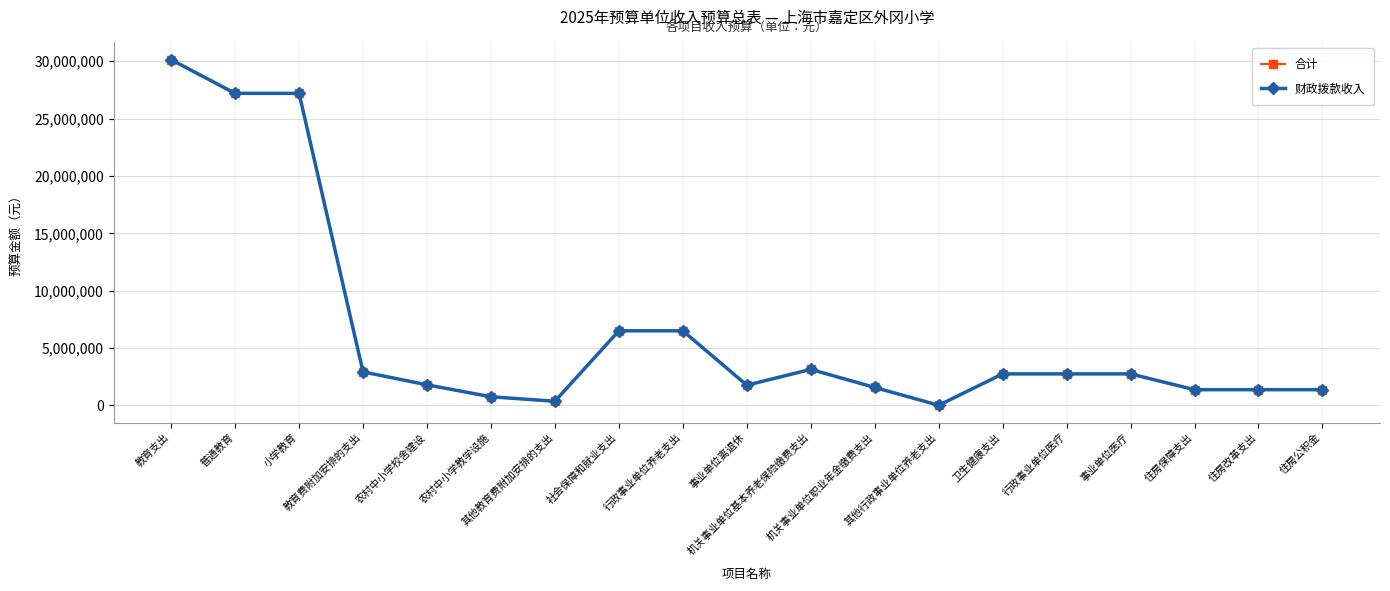

Is the value of 财政拨款收入 at 住房公积金 greater than the value of 合计 at 机关事业单位职业年金缴费支出?

No